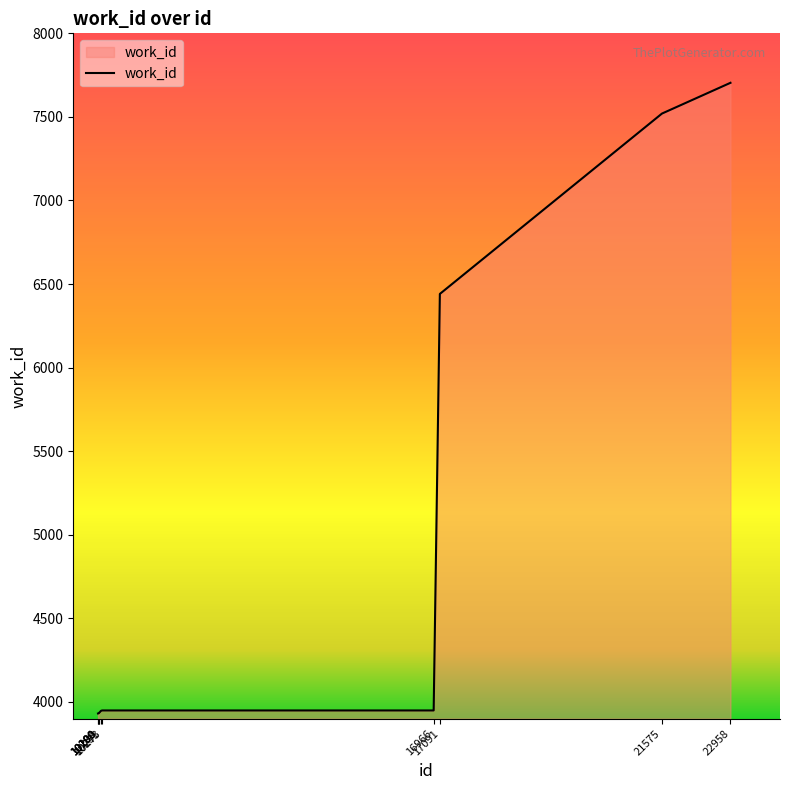

What is the greatest value displayed?

7704